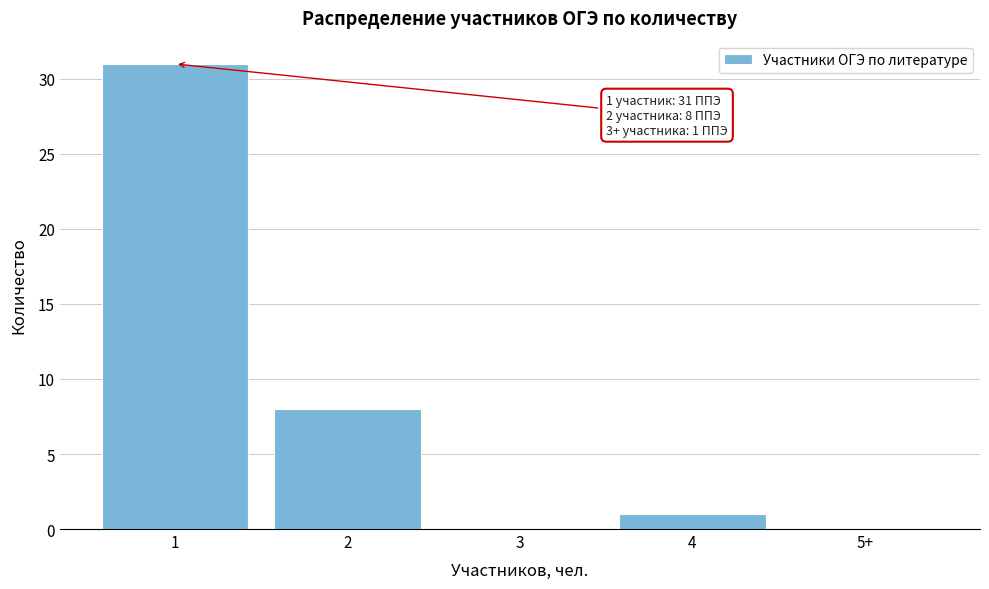

Reading left to right, extract all data points from this chart.

1=31	2=8	3=0	4=1	5+=0